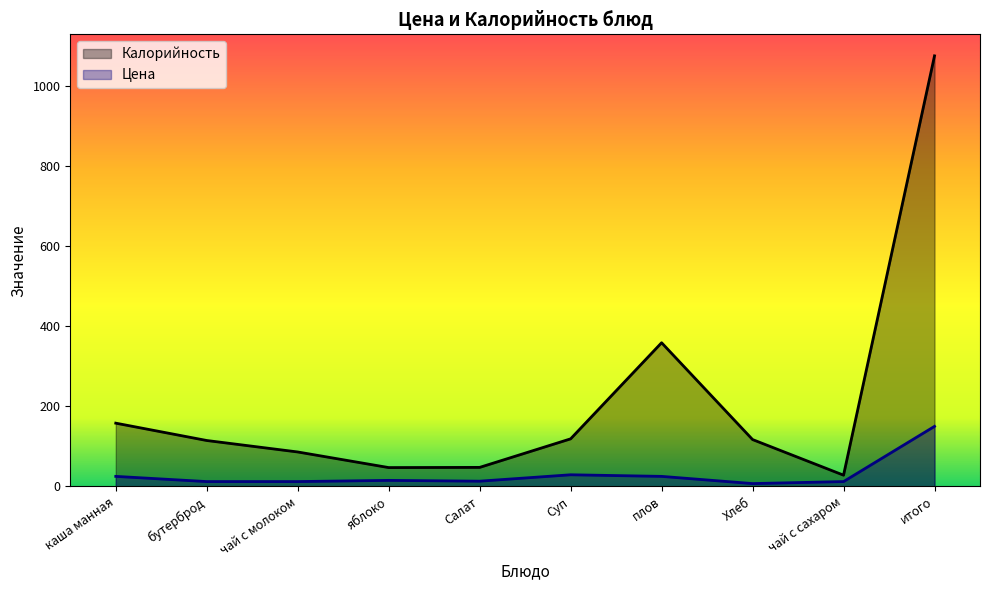

What is the minimum value shown in the chart?

7.0